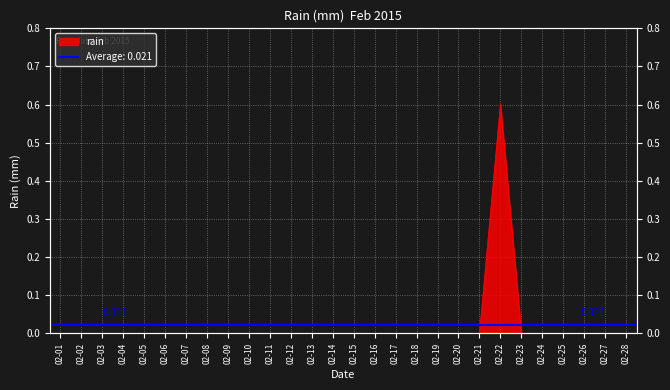

Is it true that the value at 02-20 is 0.0?

True